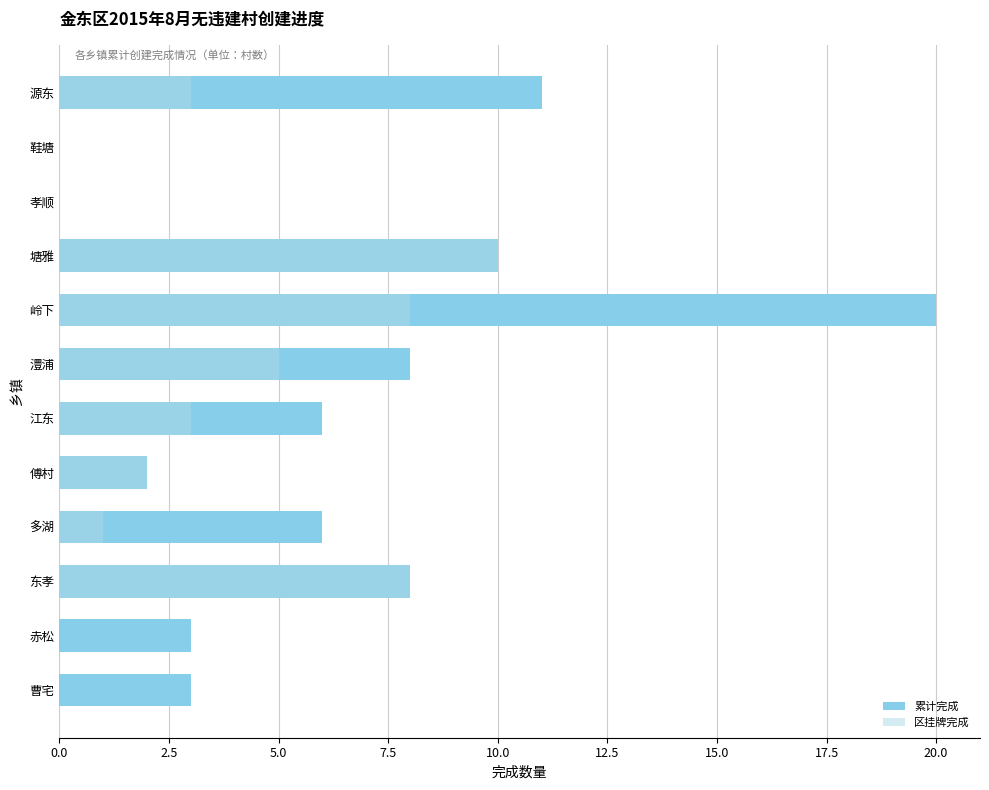

The 累计完成 series shows 10 at 多湖. True or false?

False